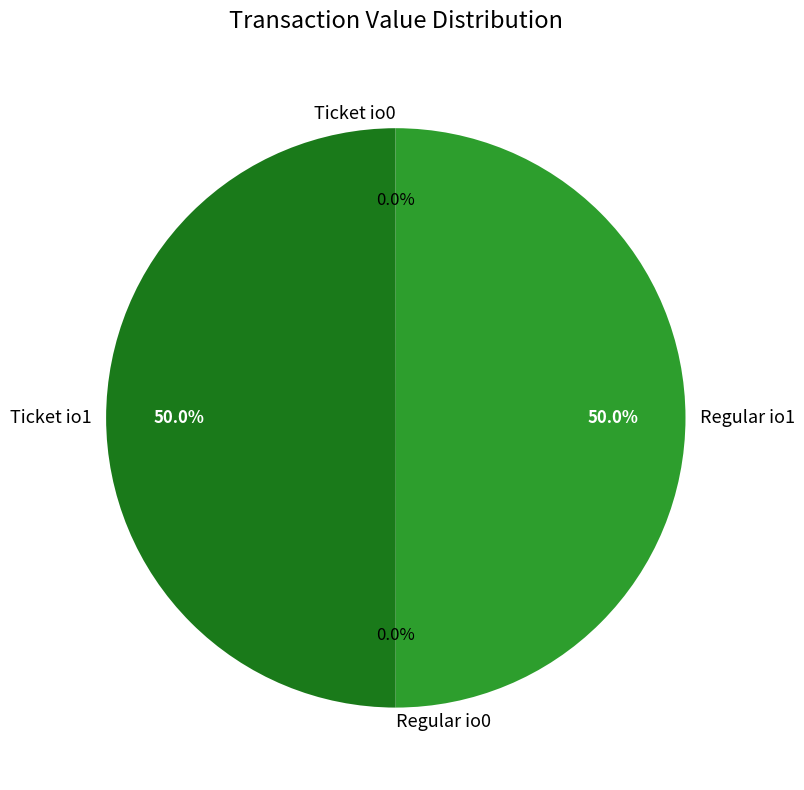

What percentage is NOT represented by Regular io1?

50.0%